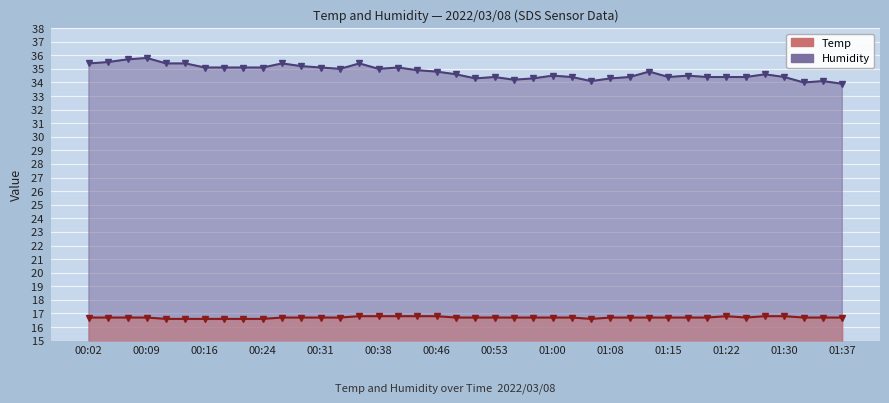

Read the Humidity value at 01:20.

34.4